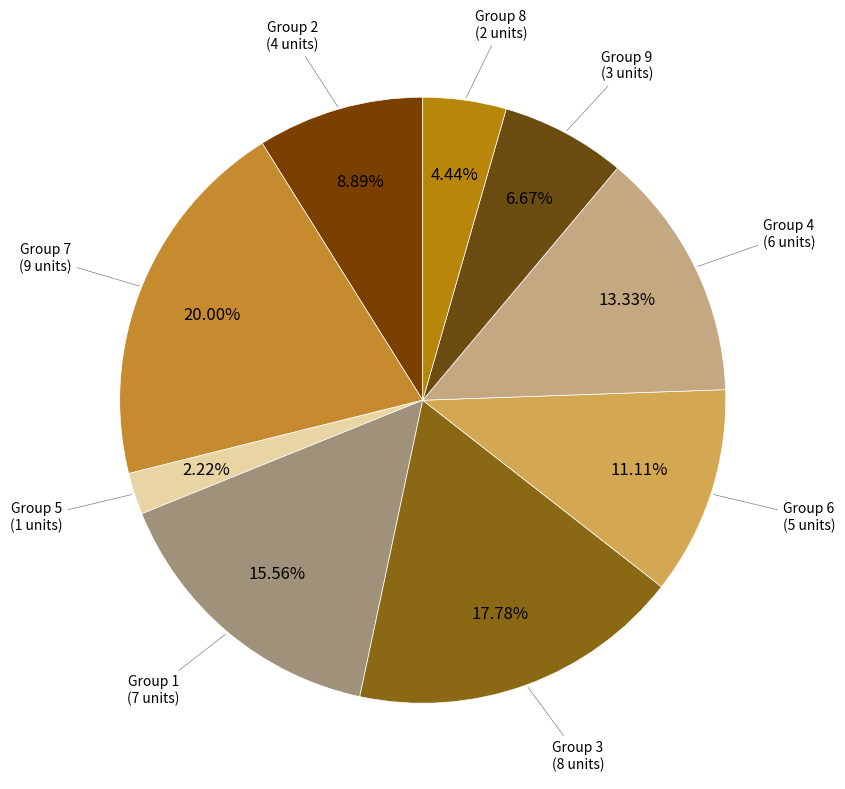

Is there a majority slice in this chart?

No